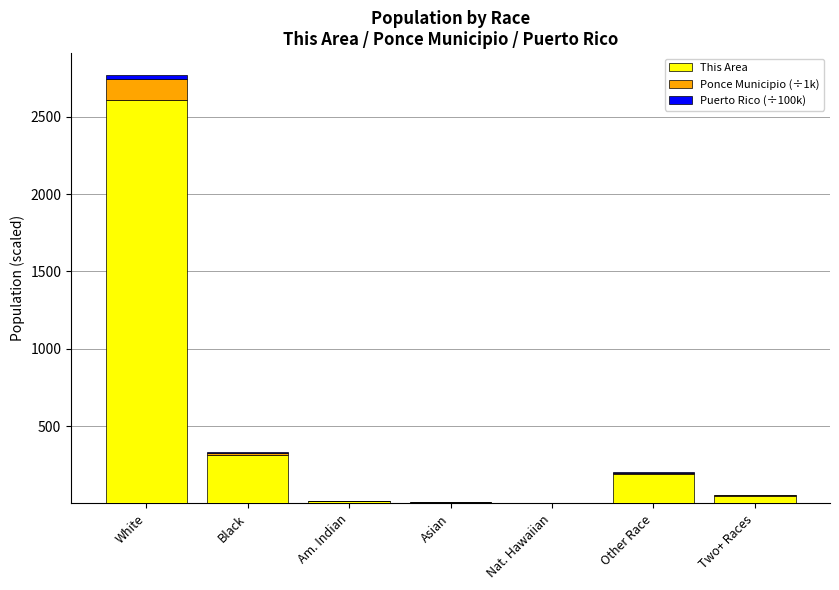

Is it true that This Area equals 0.0 at Nat. Hawaiian?

True